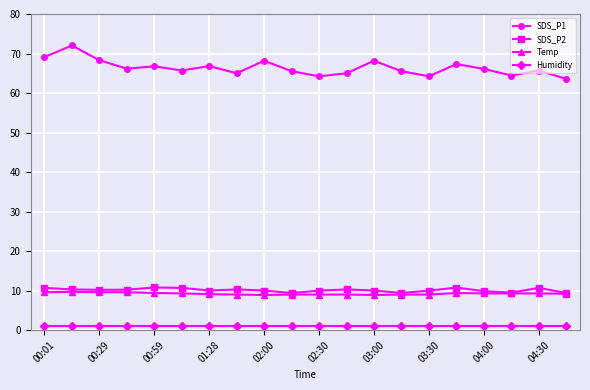

What is the highest value of the Temp series?

9.7